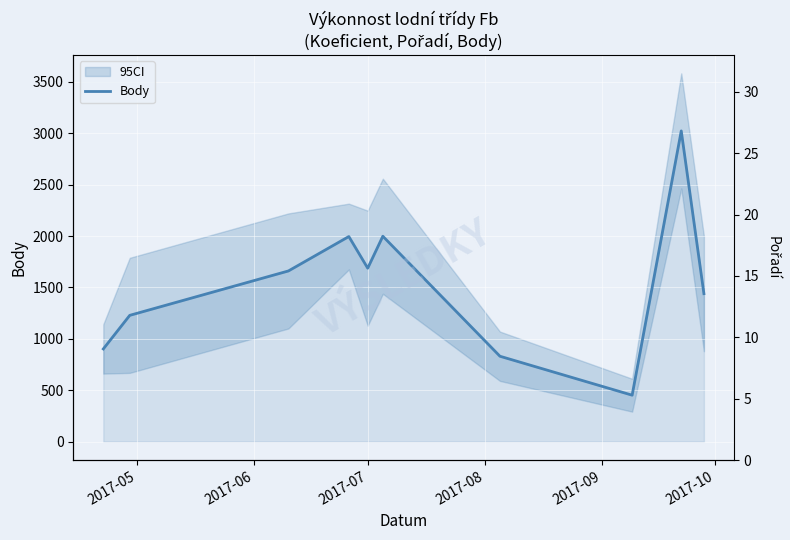

What position from the left is 2017-06?

2